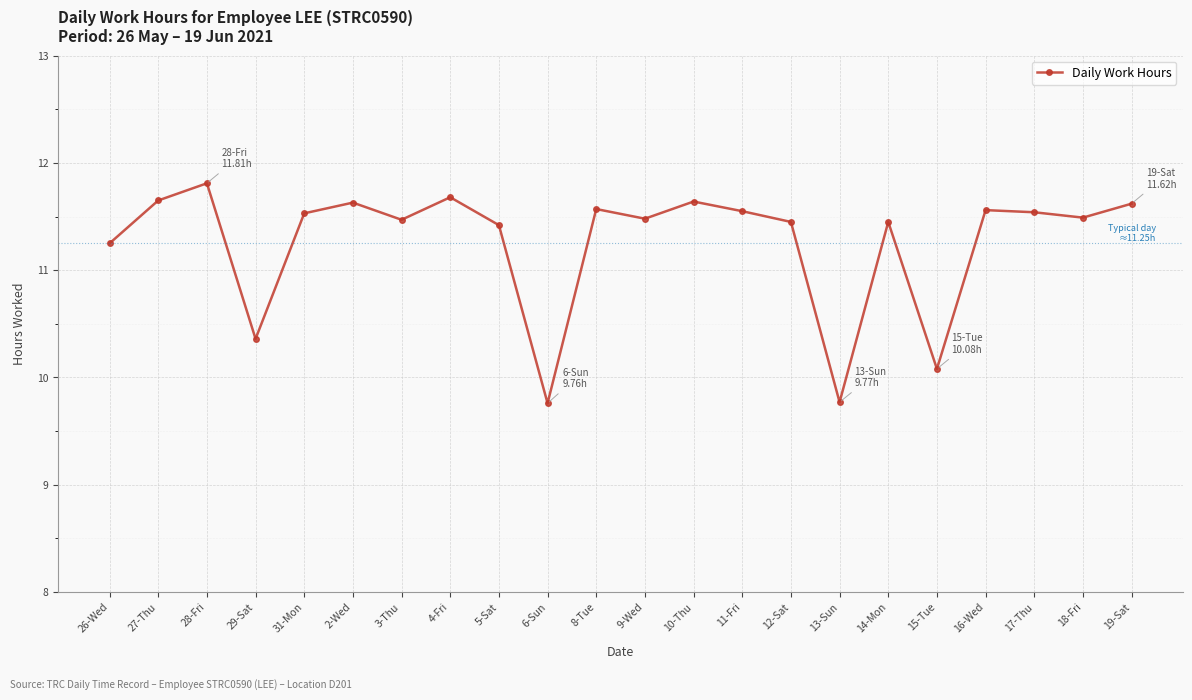

What is the sum of all values?

247.8